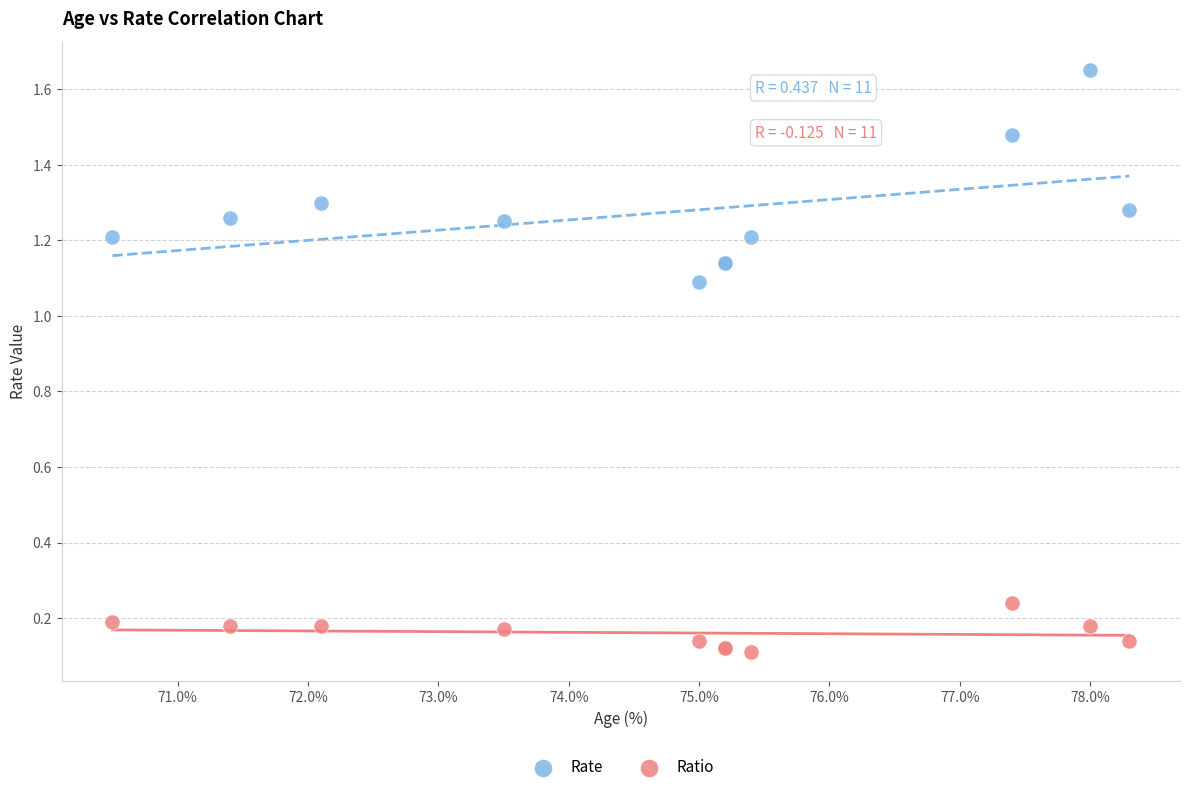

Which series reaches the maximum Y coordinate?

Rate